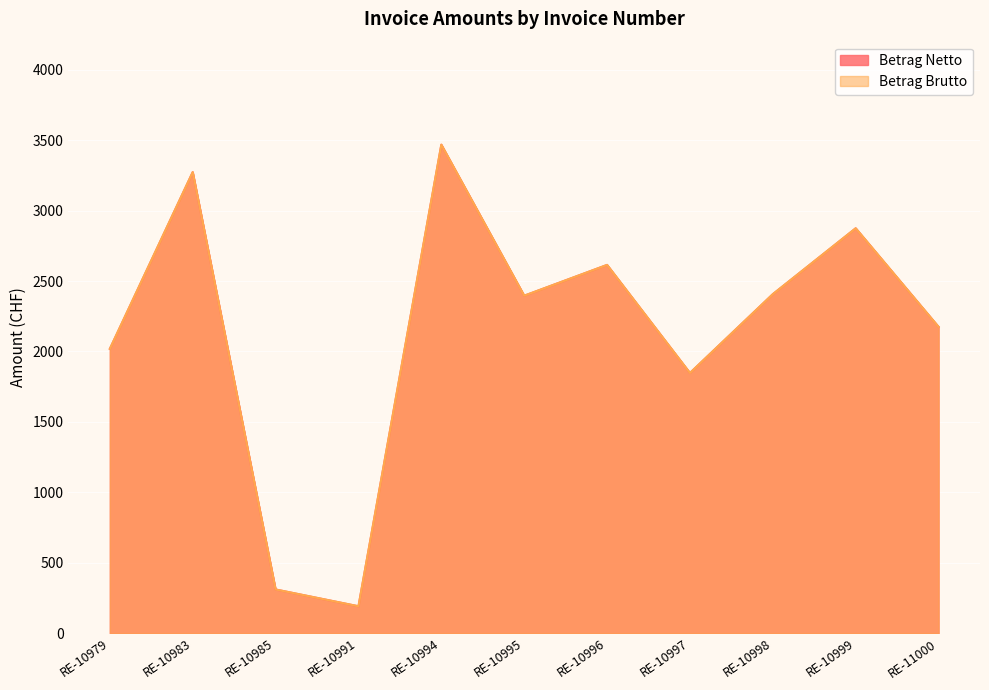

Is it true that Betrag Brutto equals 3468.5 at RE-10994?

True